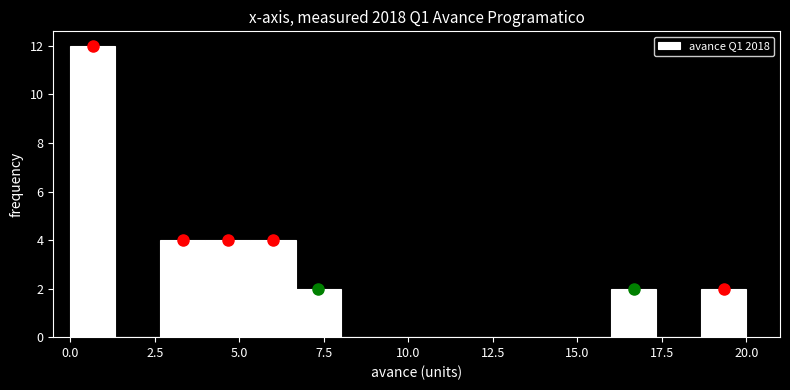

Read against the x-axis, roughly where is the centre of the tallest bar?

0.5